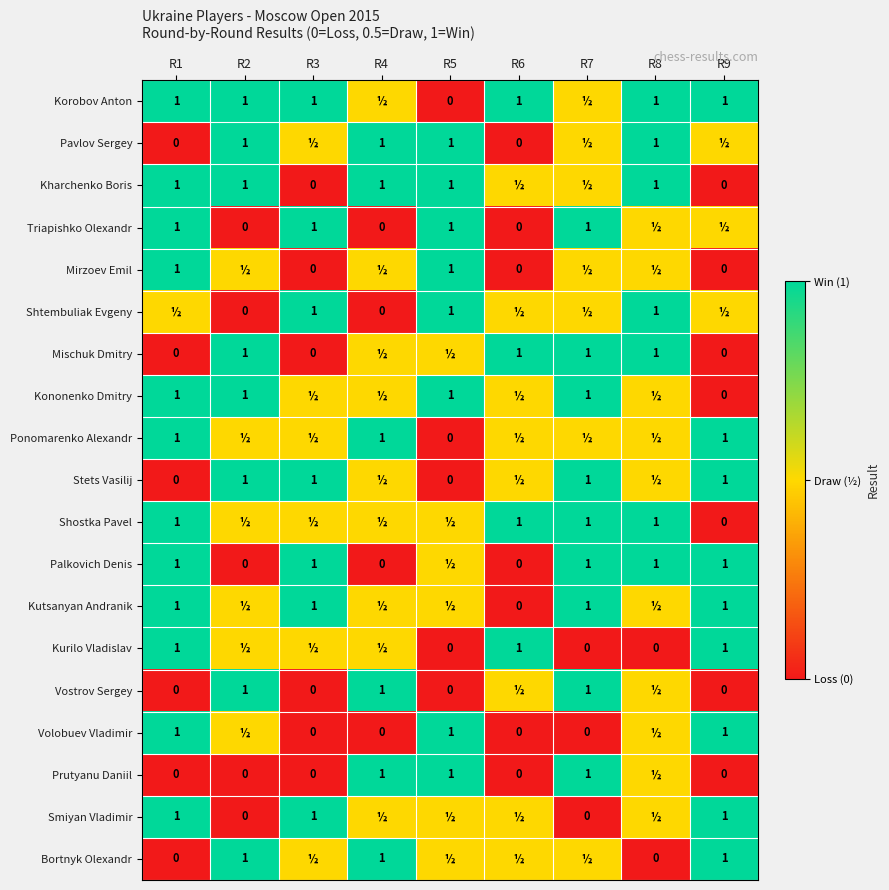

What is the sum of the Korobov Anton values at R9 and R2?

2.0